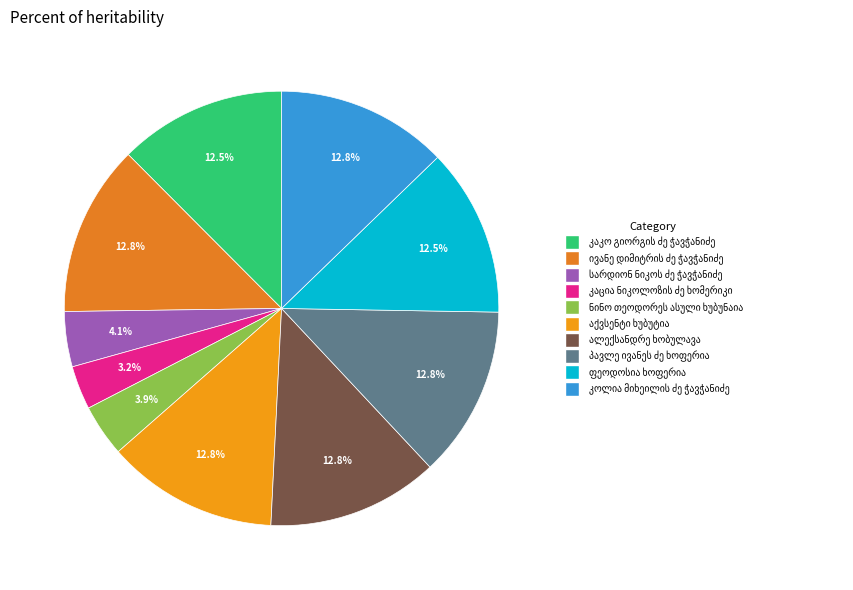

What percentage is the ივანე დიმიტრის ძე ჭავჭანიძე slice, to the nearest percent?

13%